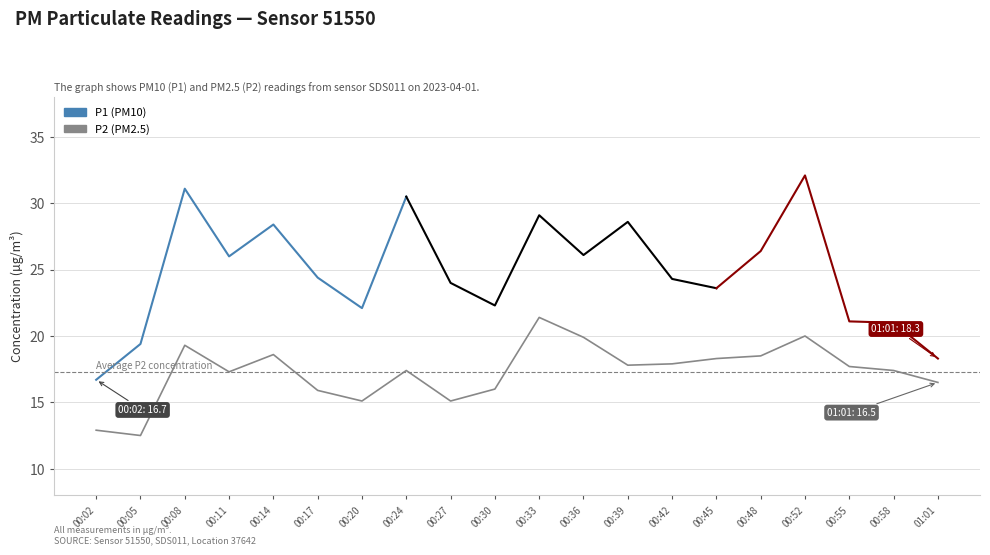

True or false: the data has more than 0 interior local peaks.

True